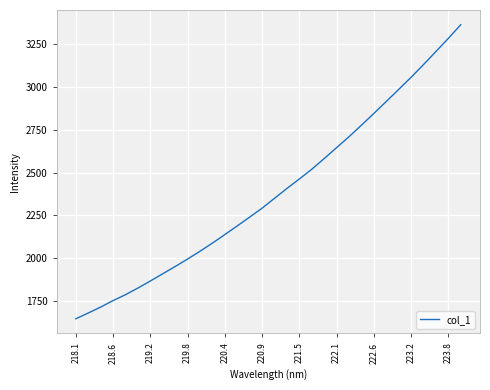

How many series are shown in this chart?

1